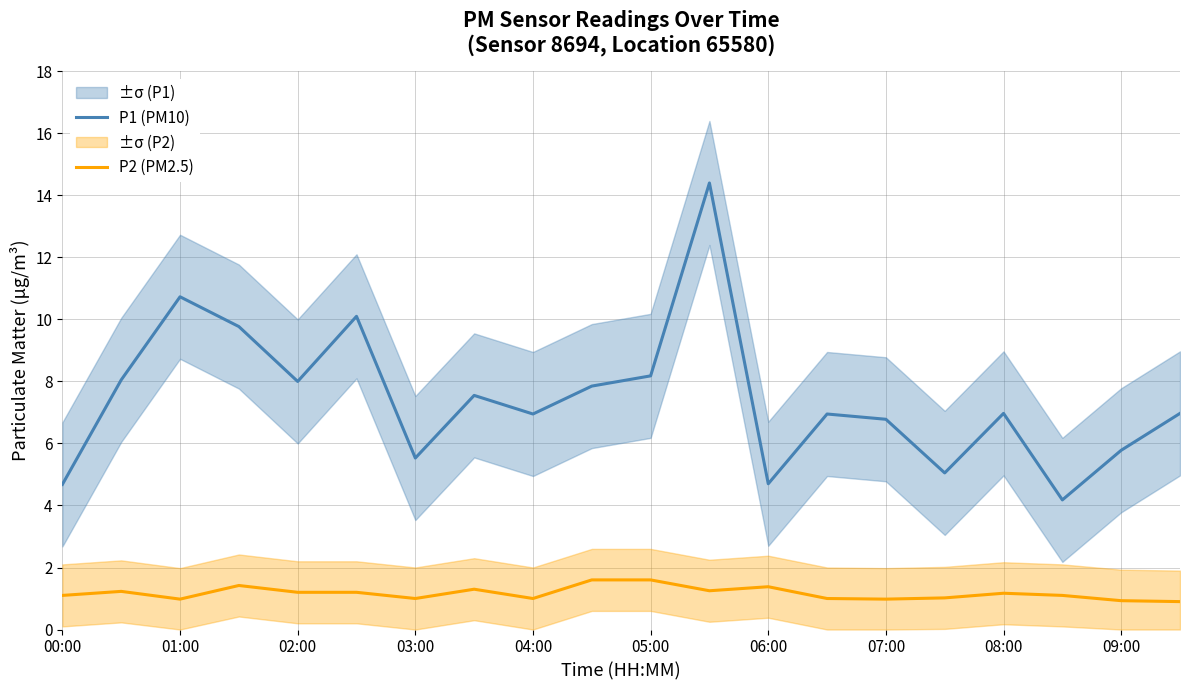

Is this an area chart (filled region under the line)?

No